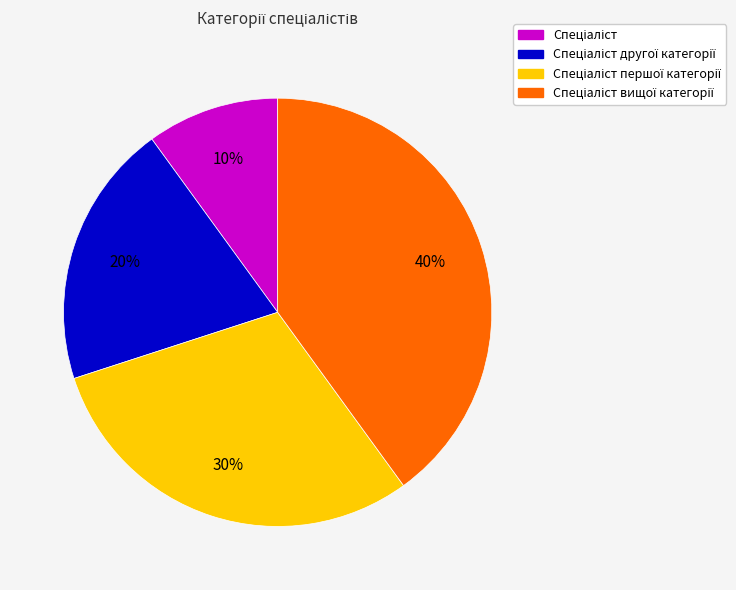

Count the number of slices in the pie.

4